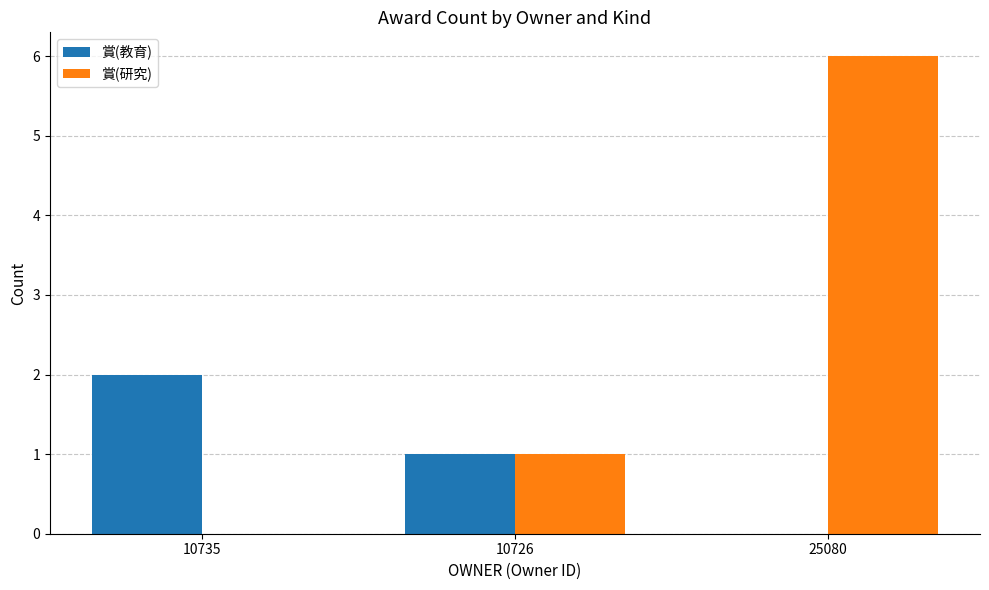

At which label is 賞(研究) closest to 3?

10726